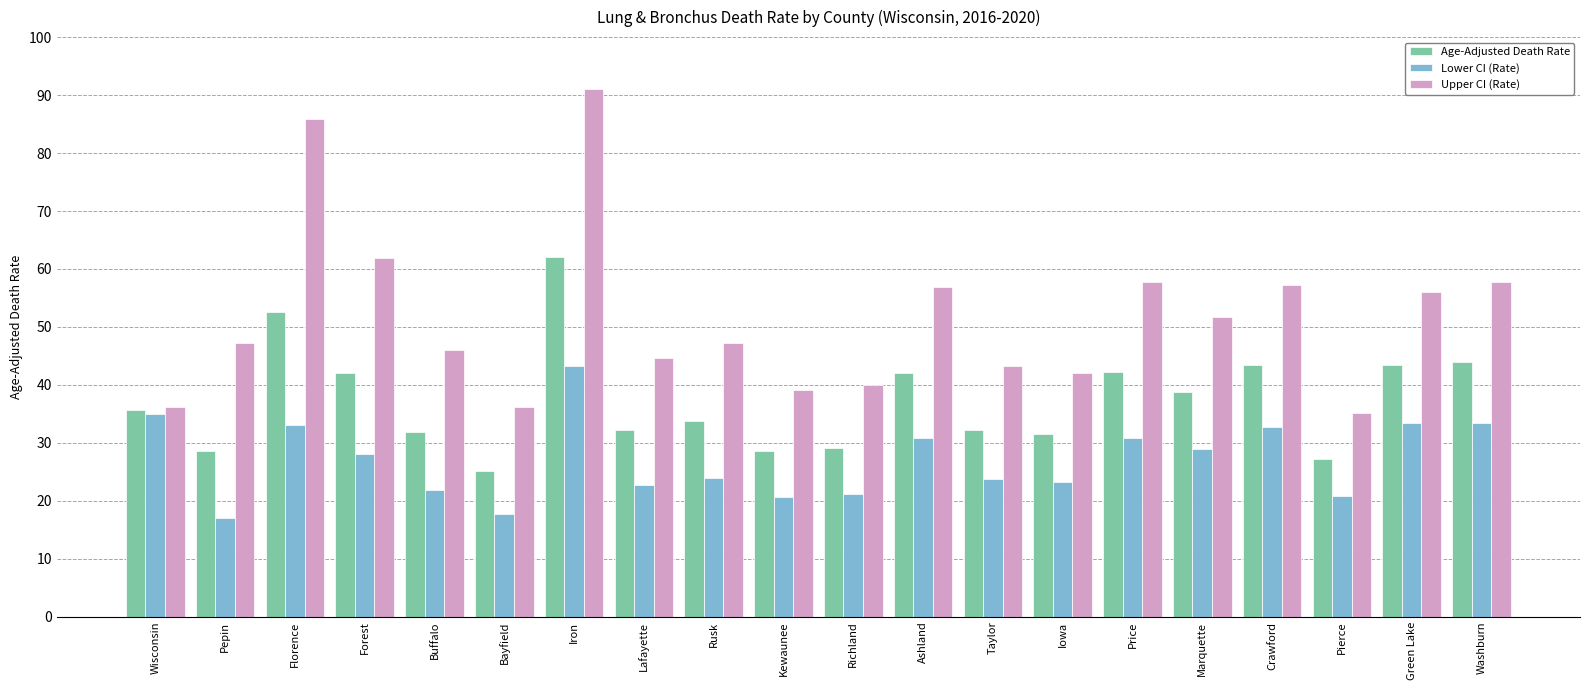

At how many categories does at least one series exceed 51?

9